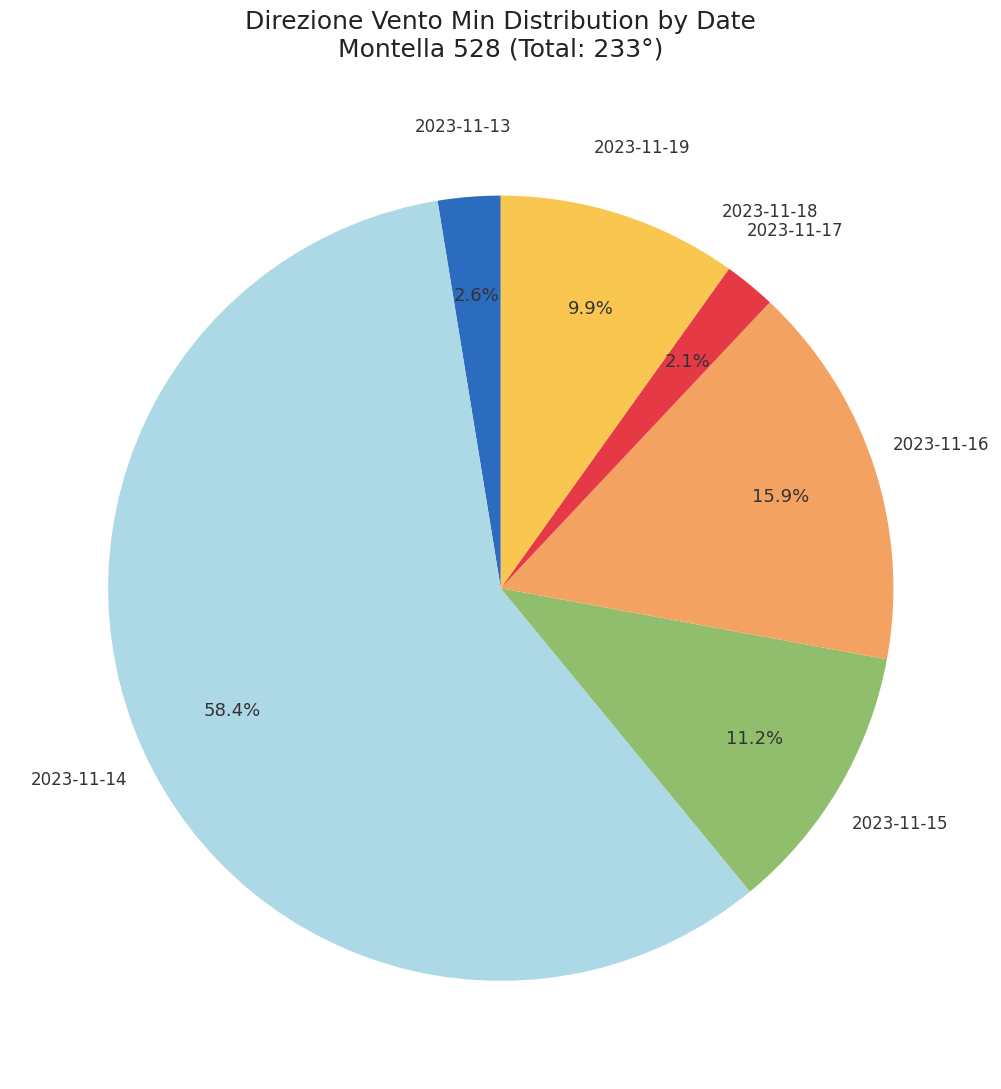

Is there a majority slice in this chart?

Yes